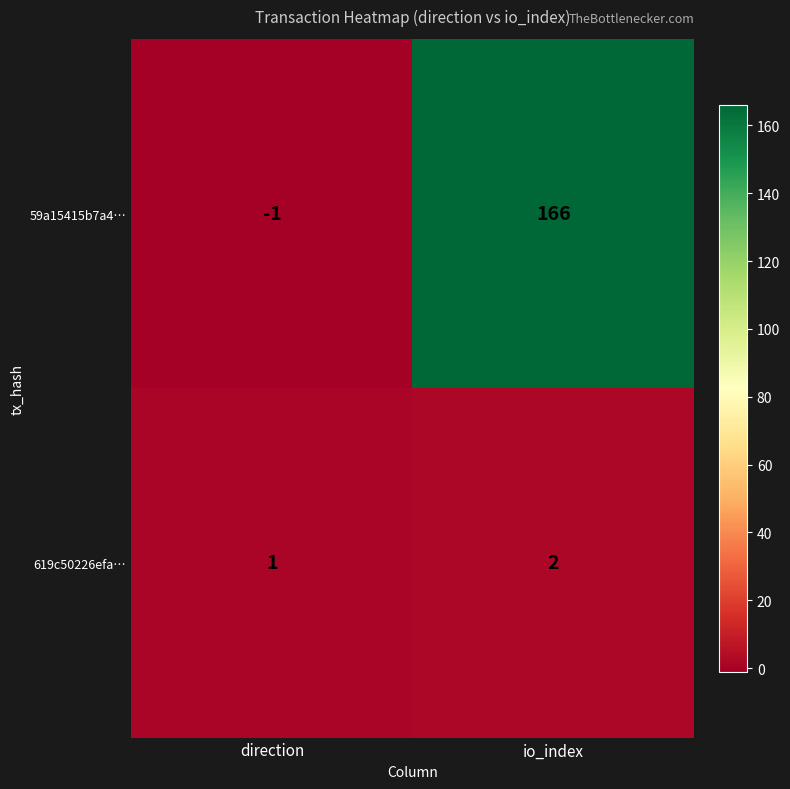

Rank the categories by 619c50226efa… value from highest to lowest.

io_index, direction